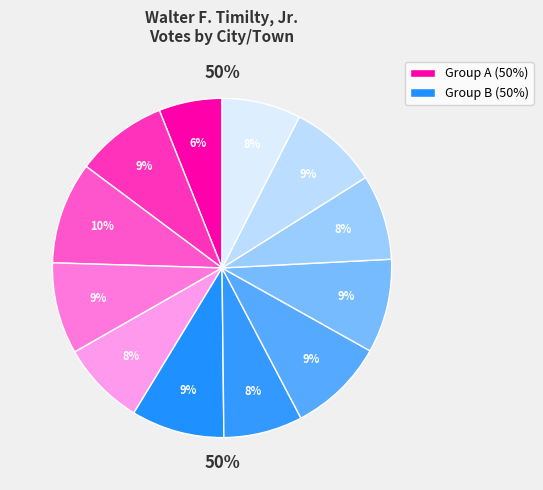

Is there any slice that represents more than half of the pie?

No